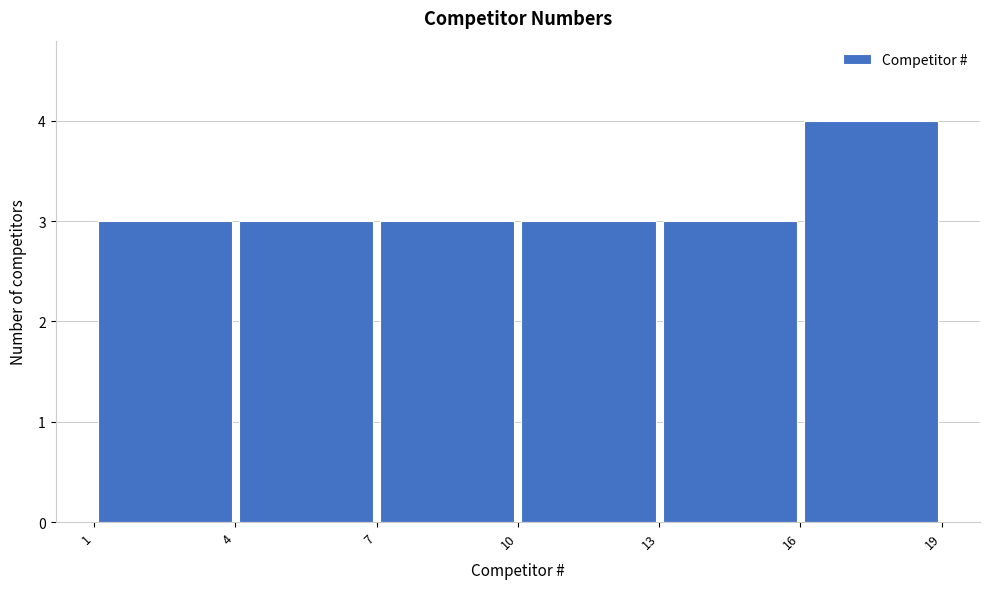

Reading left to right, list every bar in this chart as the range it spans on the x-axis followed by its height. The values are not printed on the chart, so give them approximately, as read against the axis.

1 to 4: 3
4 to 7: 3
7 to 10: 3
10 to 13: 3
13 to 16: 3
16 to 19: 4